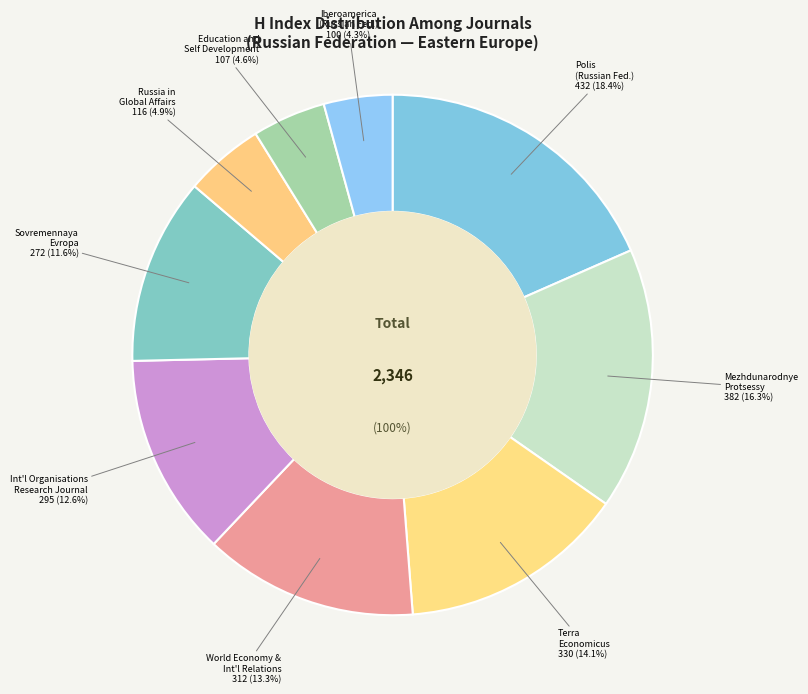

Which category has the smallest portion of the pie?

Iberoamerica (Russian Federation)